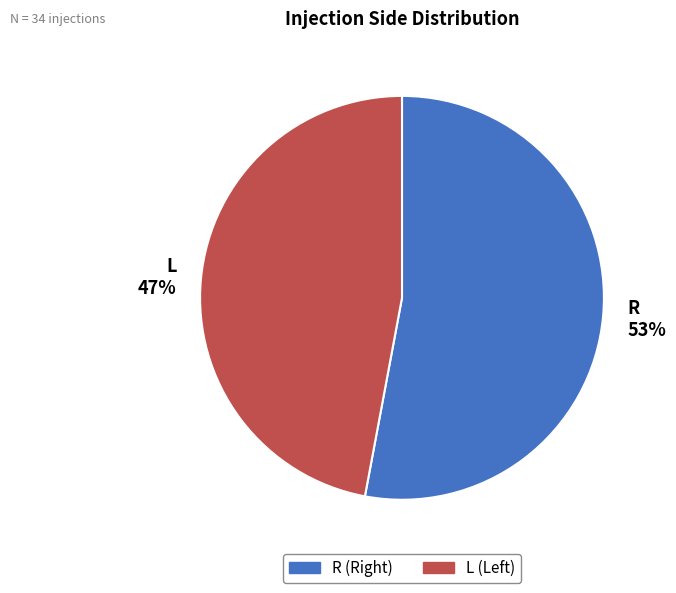

How many slices are in this pie chart?

2